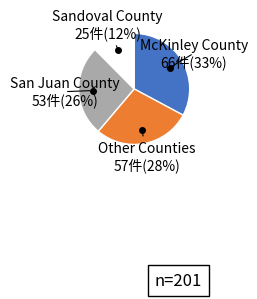

Is there a majority slice in this chart?

No